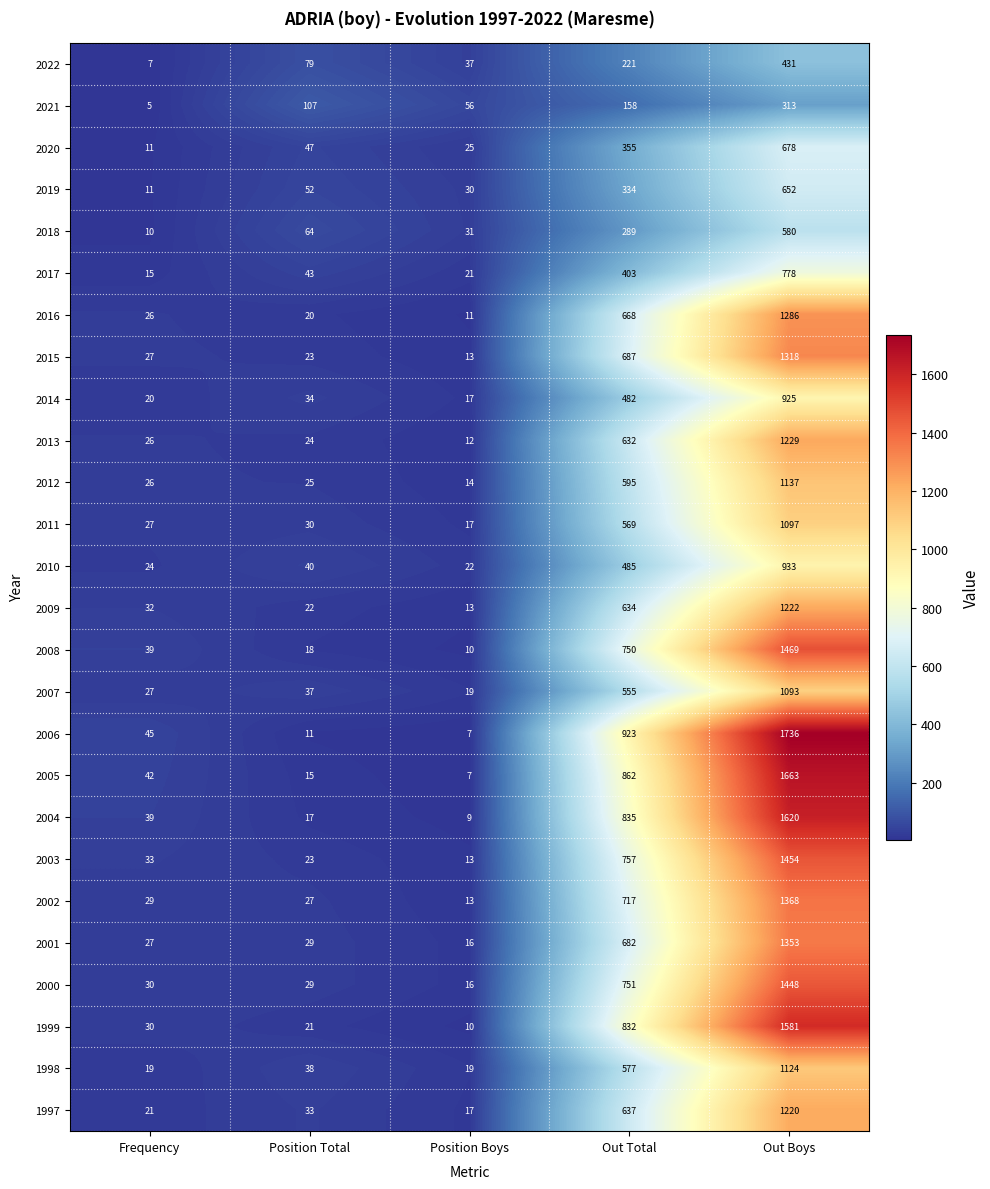

What is the difference between the highest and lowest values at Out Total?

765